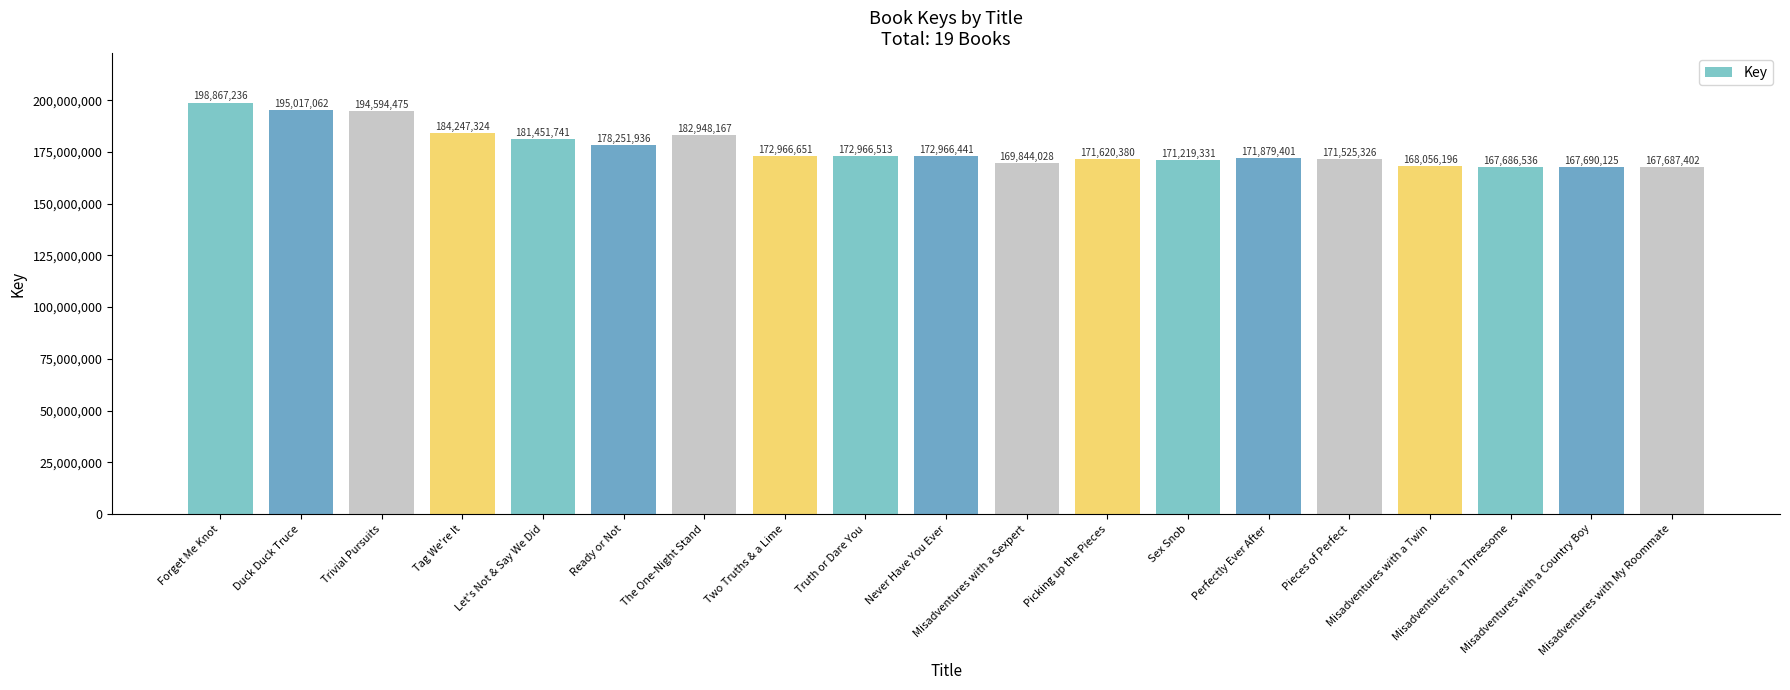

At which label does the data first exceed 172966441?

Forget Me Knot